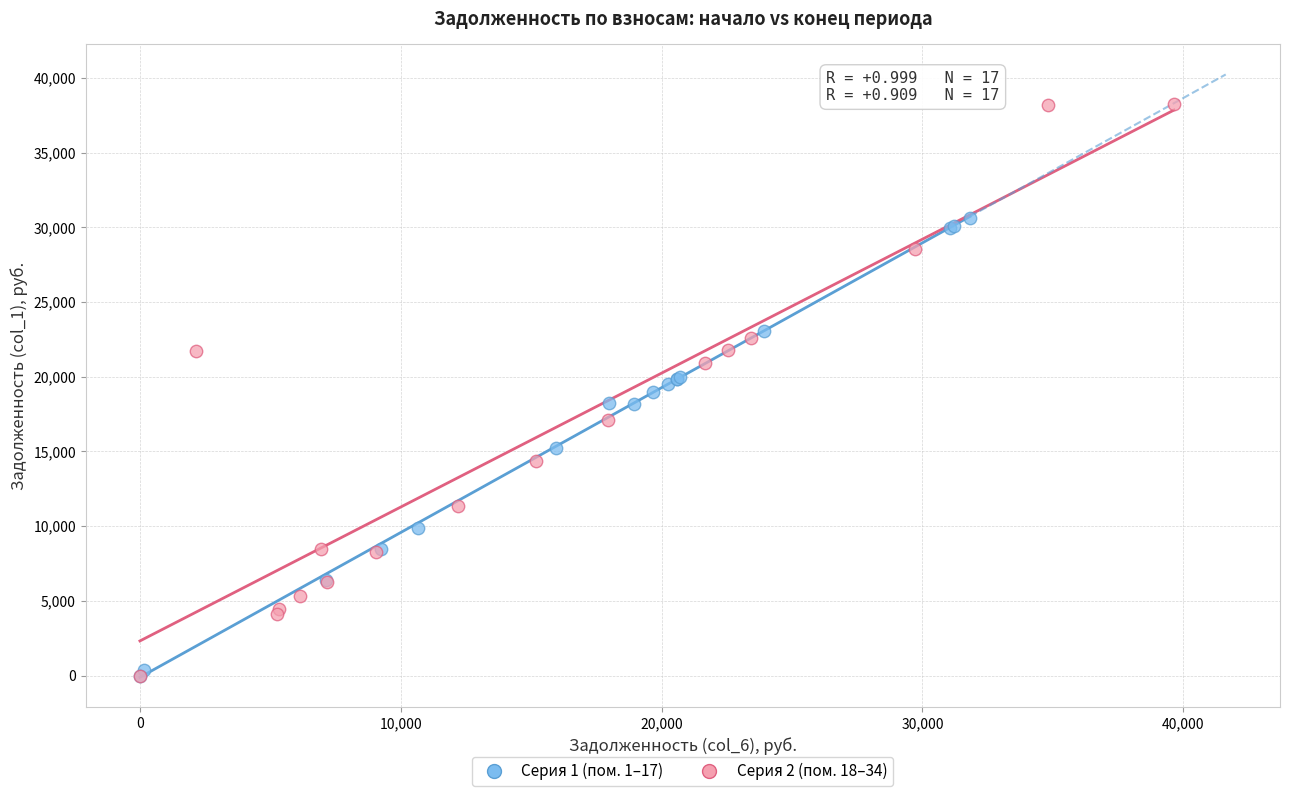

Which series contains the highest Y value?

Серия 2 (пом. 18–34)